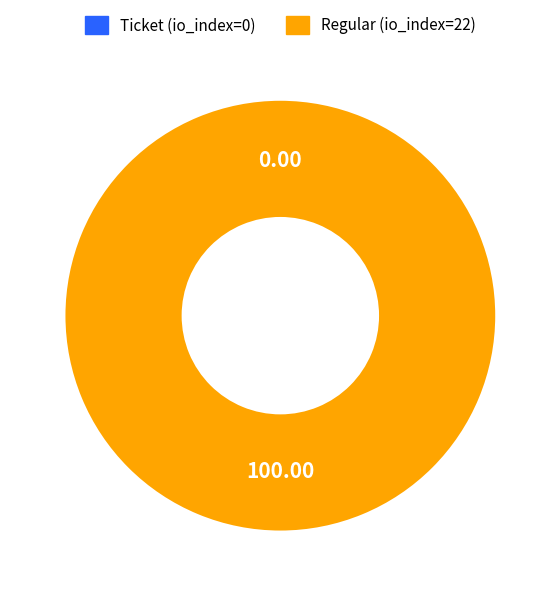

Does Regular (io_index=22) represent more than half of the total?

Yes